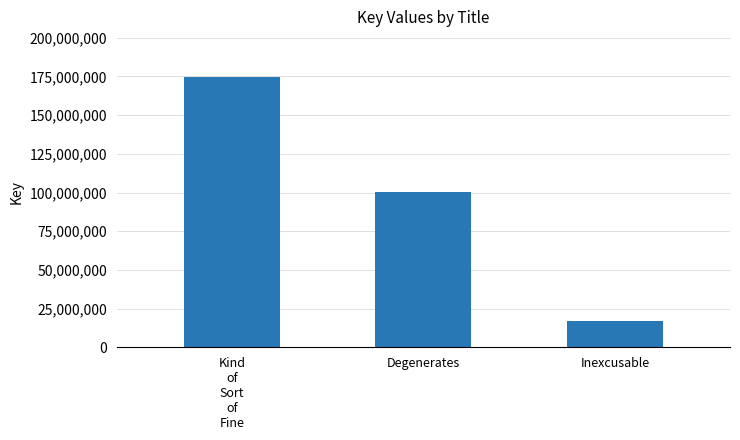

What is the ratio of the value at Inexcusable to the value at Degenerates?

0.2